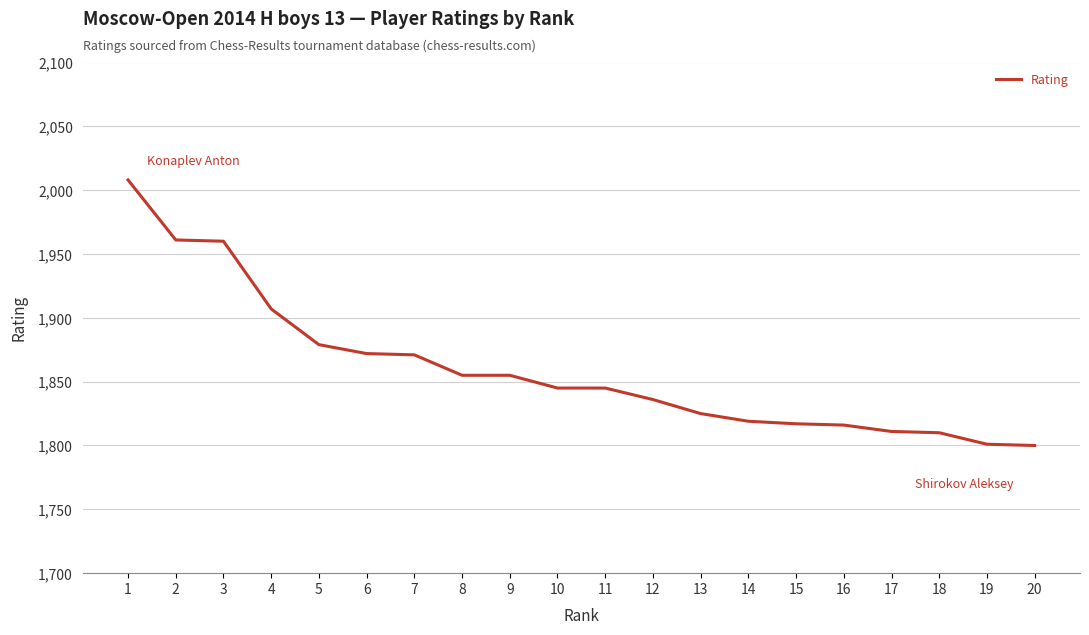

True or false: the data shows 703 at 10.

False